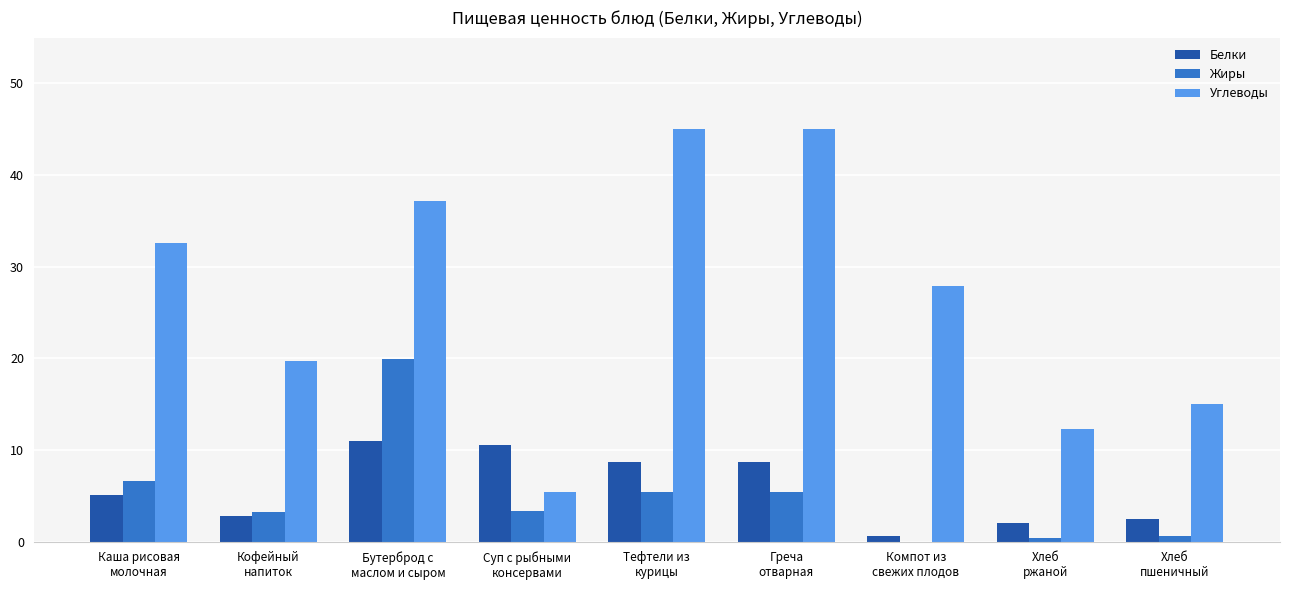

What is the highest value of the Белки series?

11.0